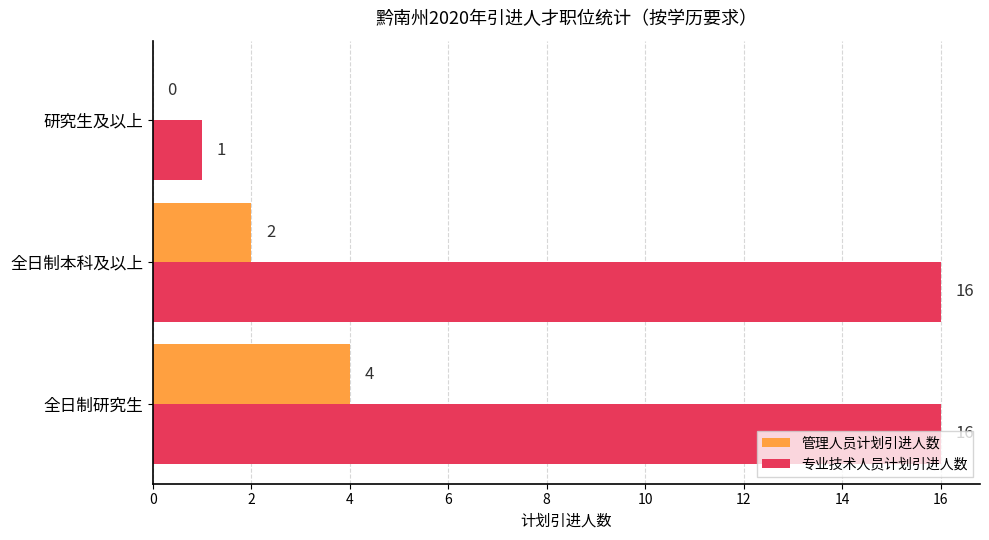

At which category is the sum across all series the highest?

全日制研究生